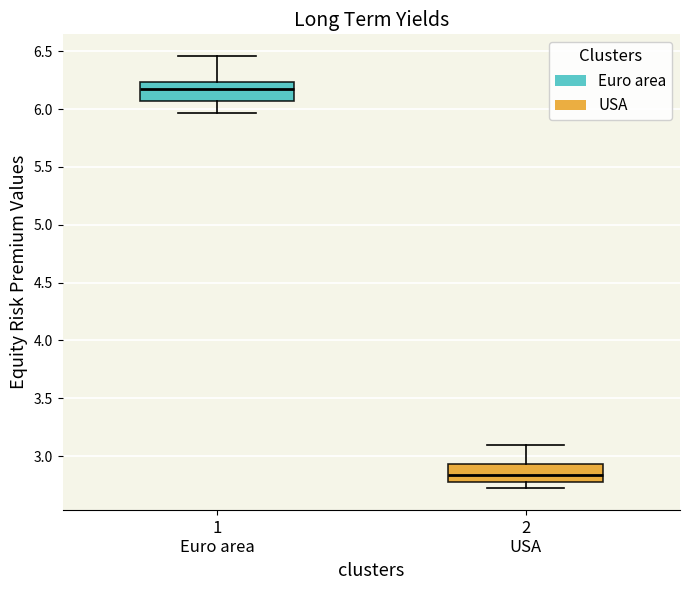

Where is the lower edge of the box for 2 USA on the y-axis? The values are not printed on the chart, so give them approximately, as read against the axis.

2.80